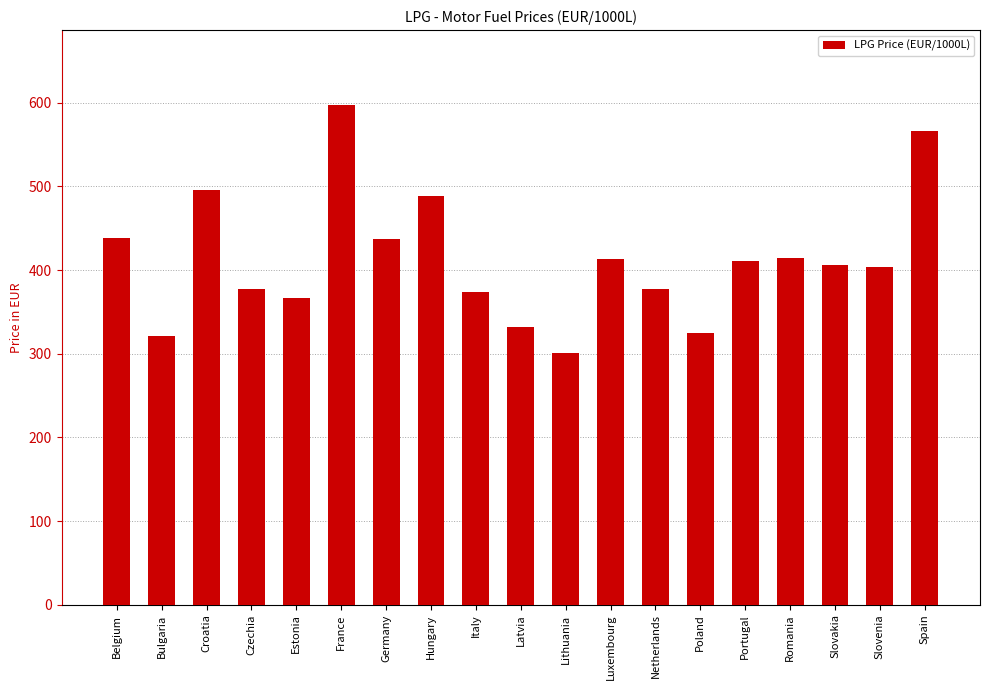

True or false: the data shows 619.1 at Estonia.

False